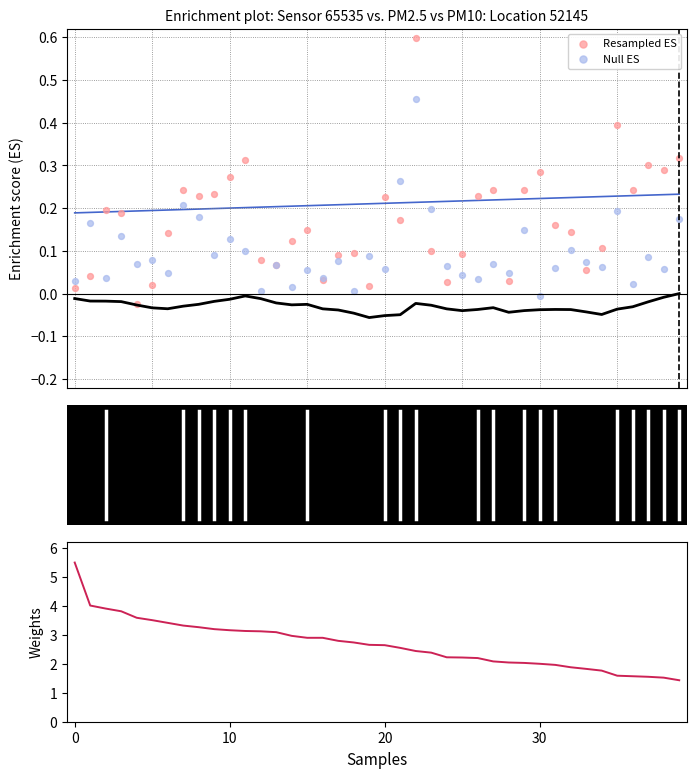

Which series reaches the minimum Y coordinate?

Resampled ES